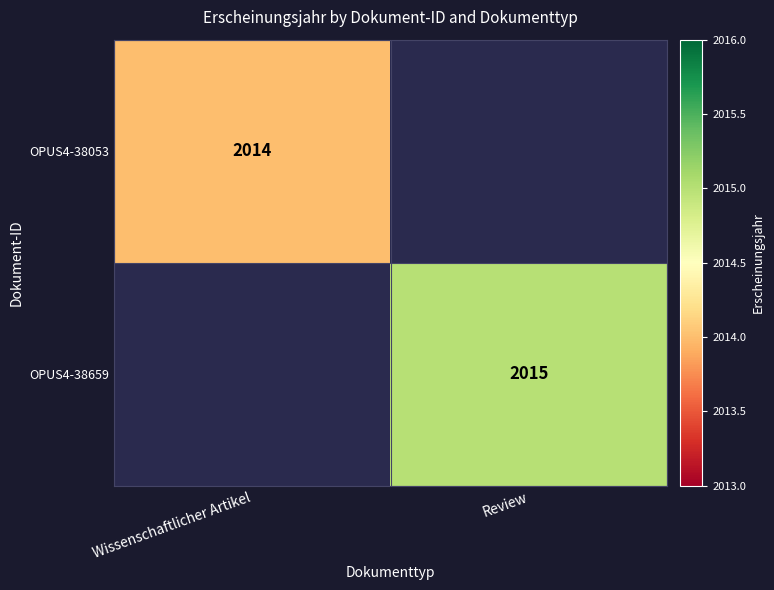

What is the total value across all series at Review?

2015